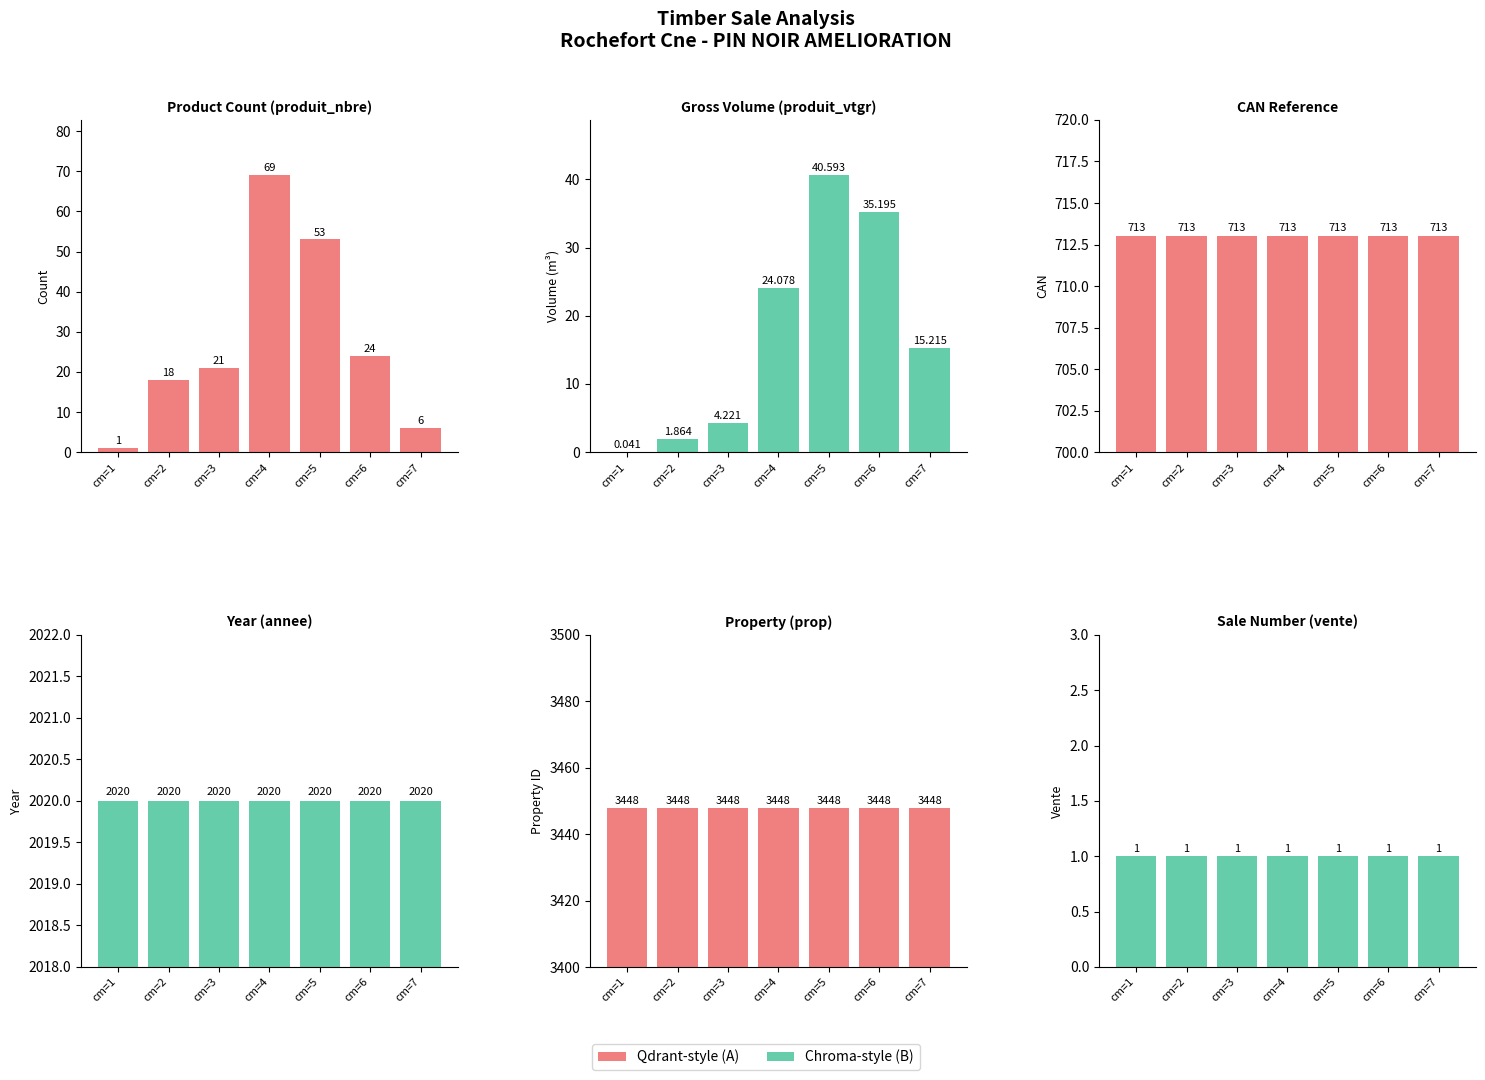

Which series has the largest total across all categories?

prop